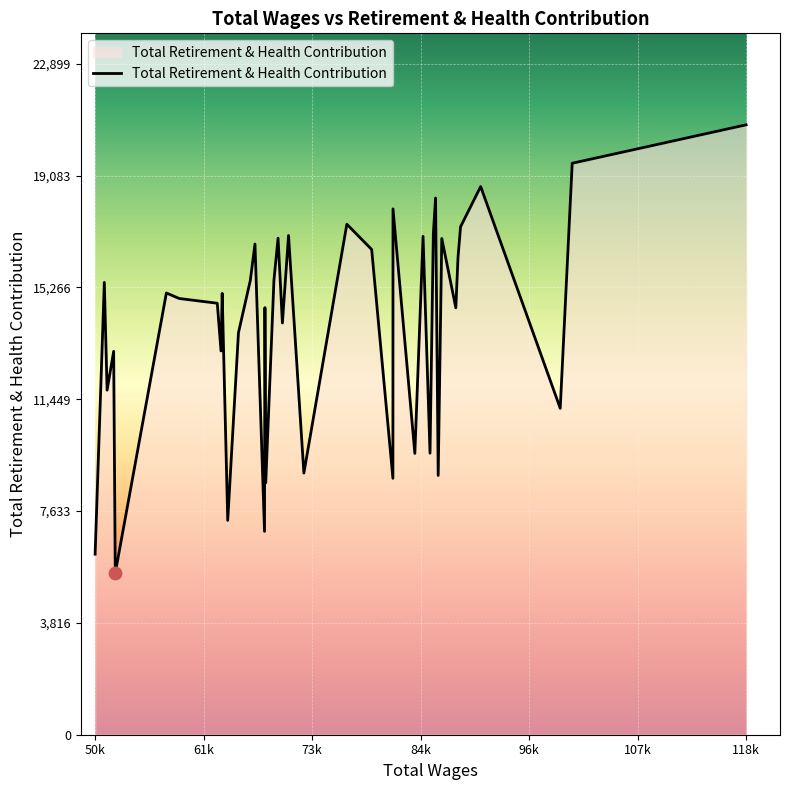

What is the greatest value displayed?

20818